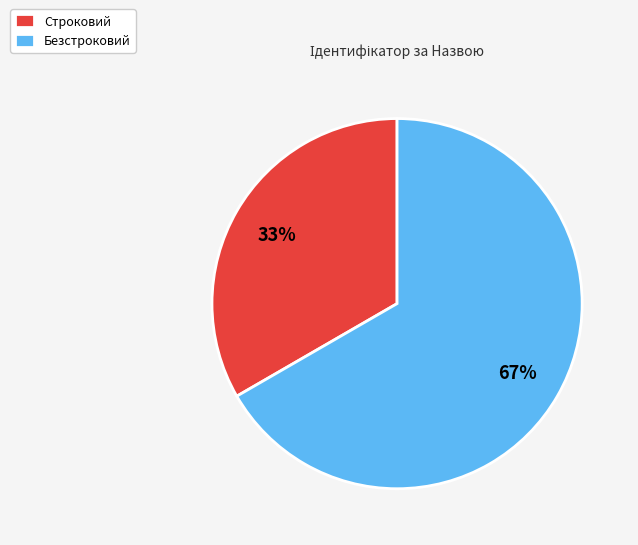

Is it true that Безстроковий is 55% of the pie?

False